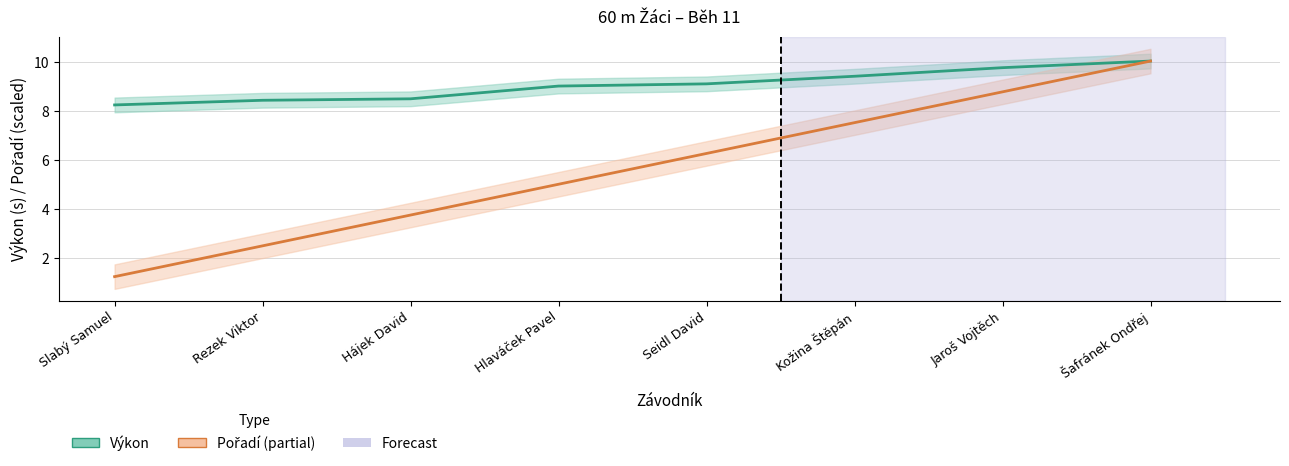

Between Kožina Štěpán and Jaroš Vojtěch, which is larger?

Jaroš Vojtěch